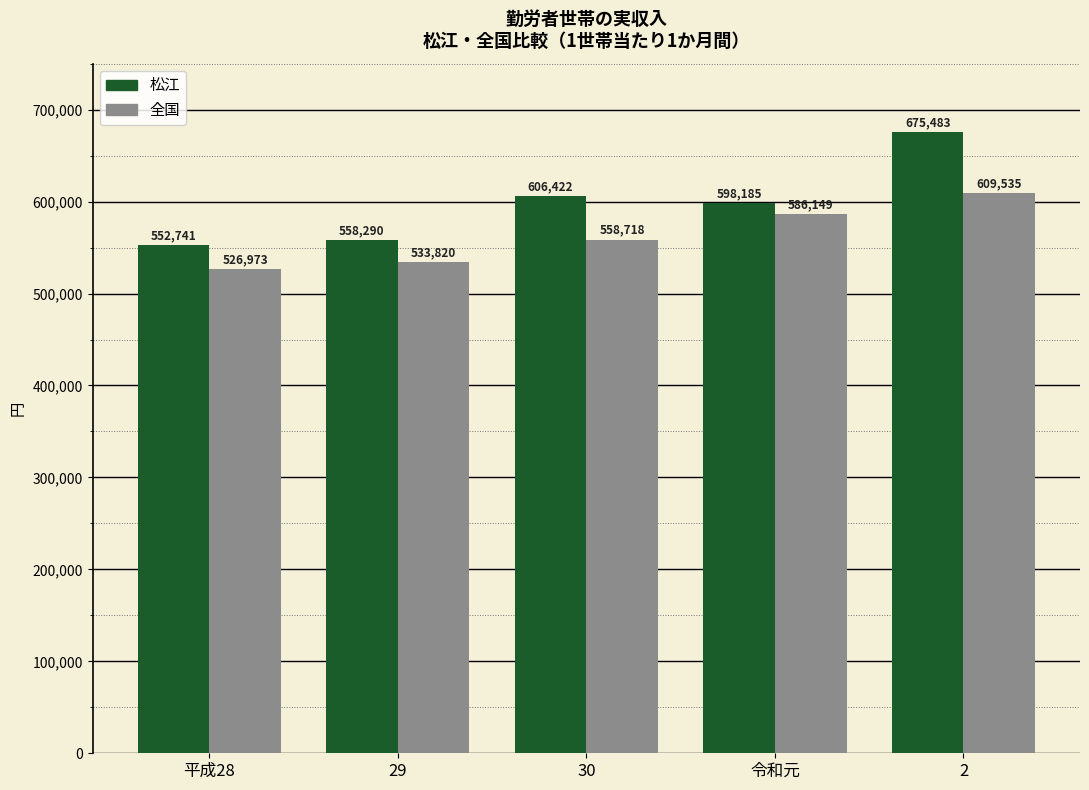

How many groups of bars are there?

5